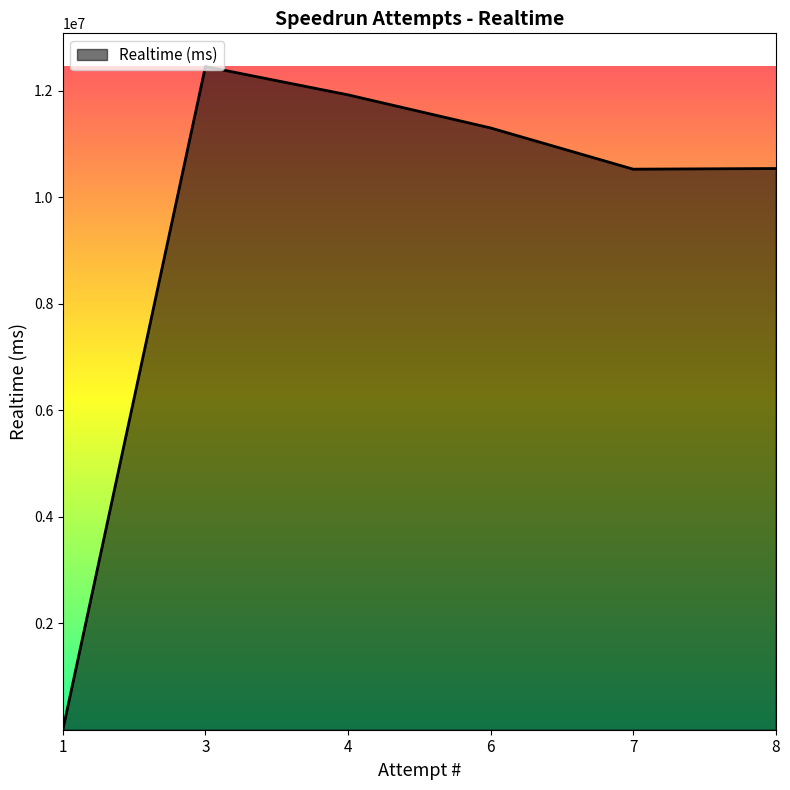

Count the number of data series in this chart.

1